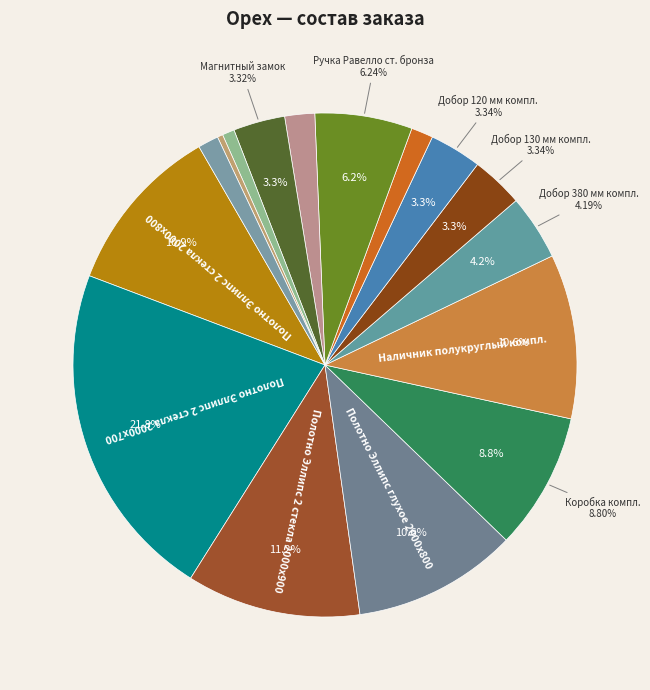

Is there a majority slice in this chart?

No